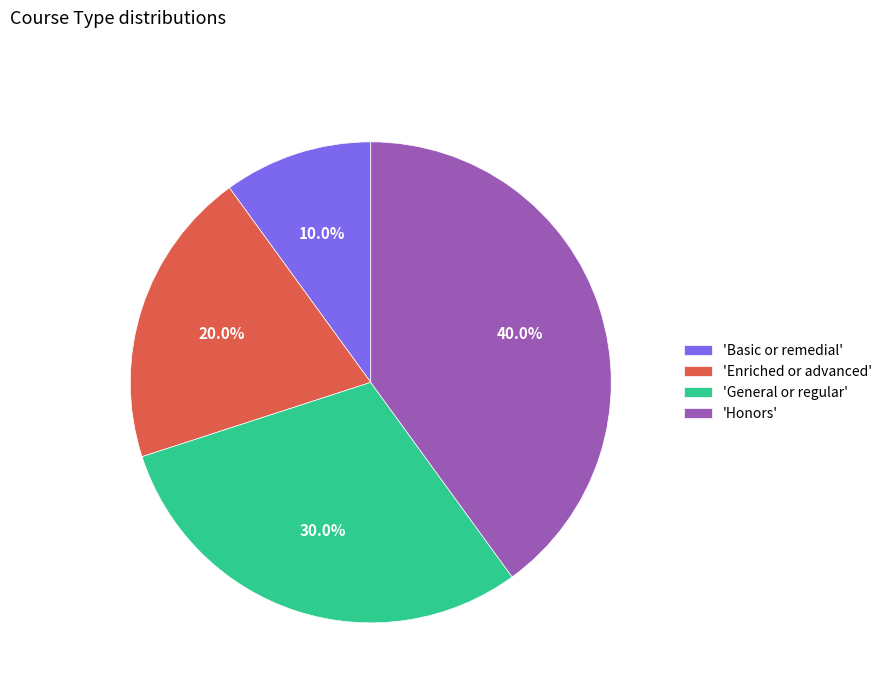

How many segments does this pie chart have?

4